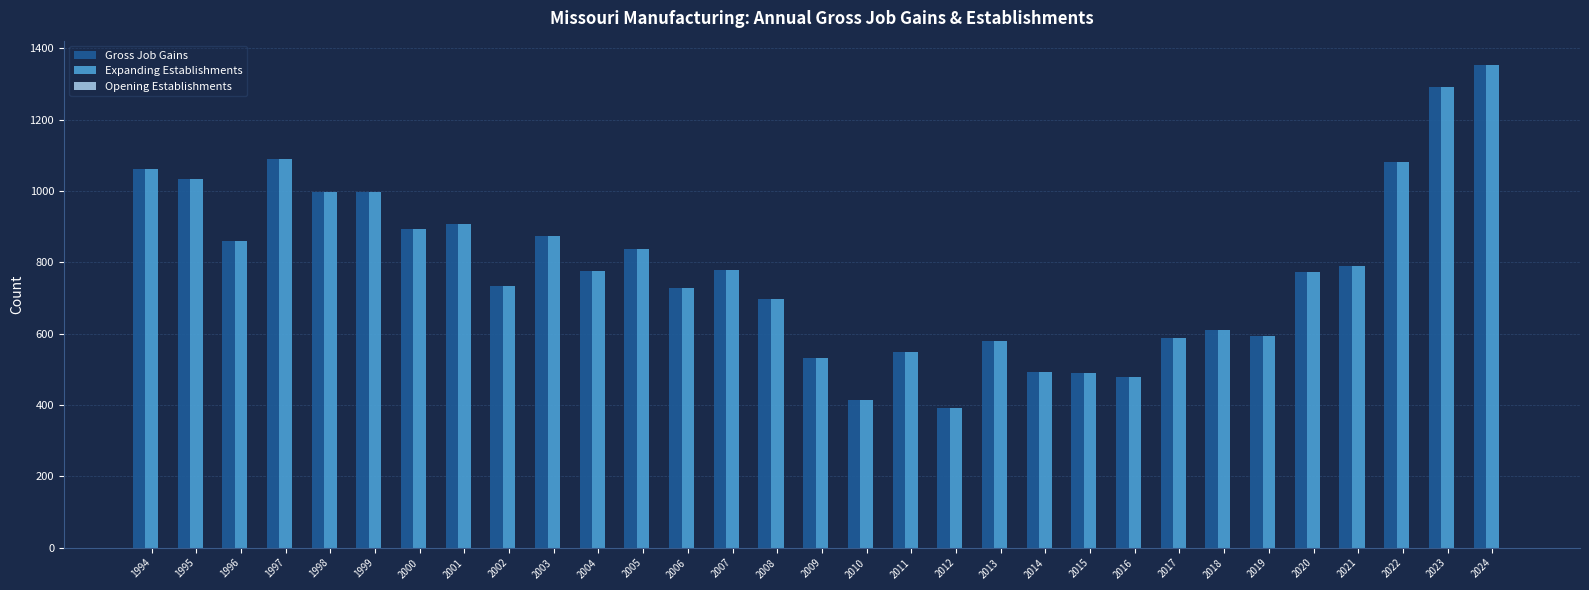

What is the average value of the Gross Job Gains series?

783